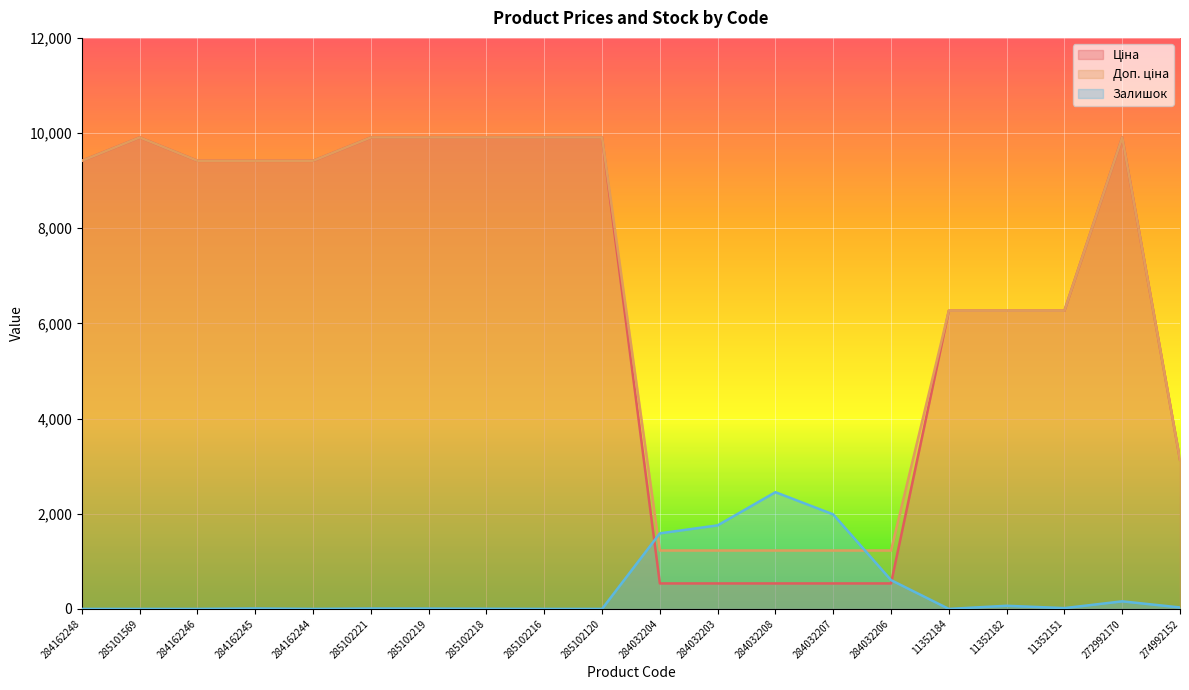

Between 285102216 and 284032208, which series saw the biggest shift?

Ціна